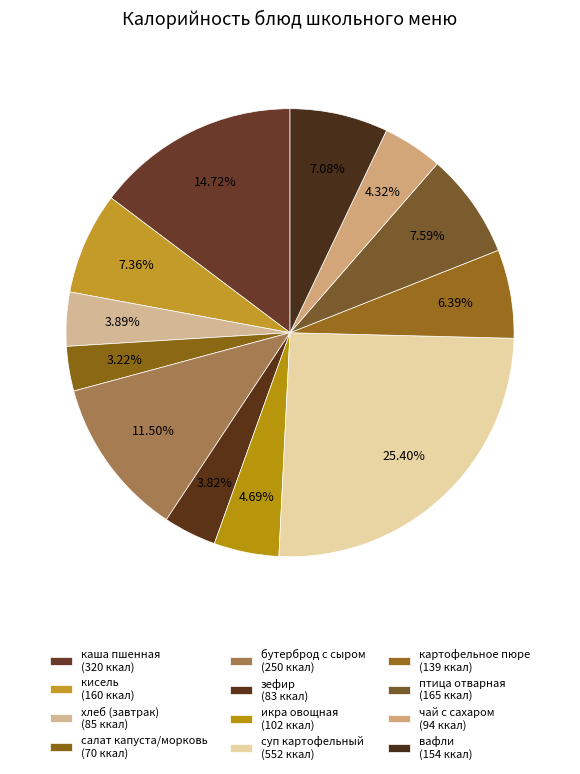

How many segments does this pie chart have?

12